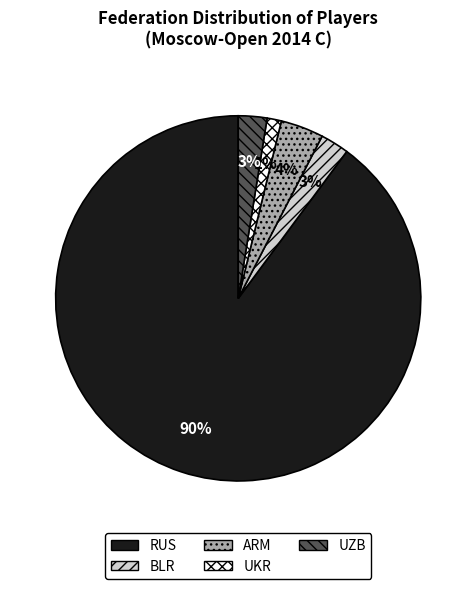

Does RUS represent more than half of the total?

Yes